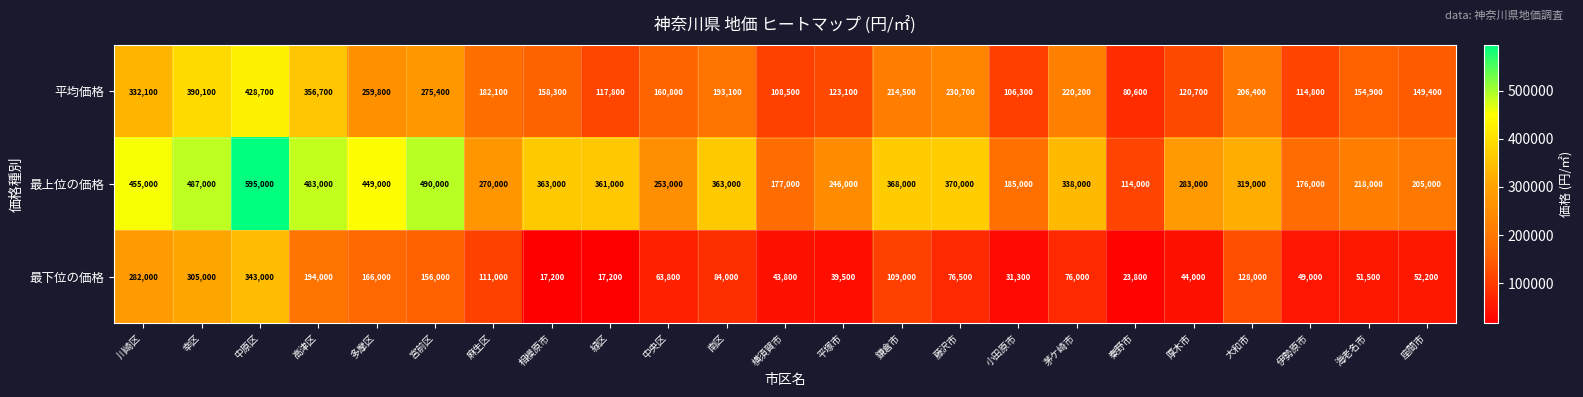

Rank the series by their maximum value, from lowest to highest.

最下位の価格, 平均価格, 最上位の価格